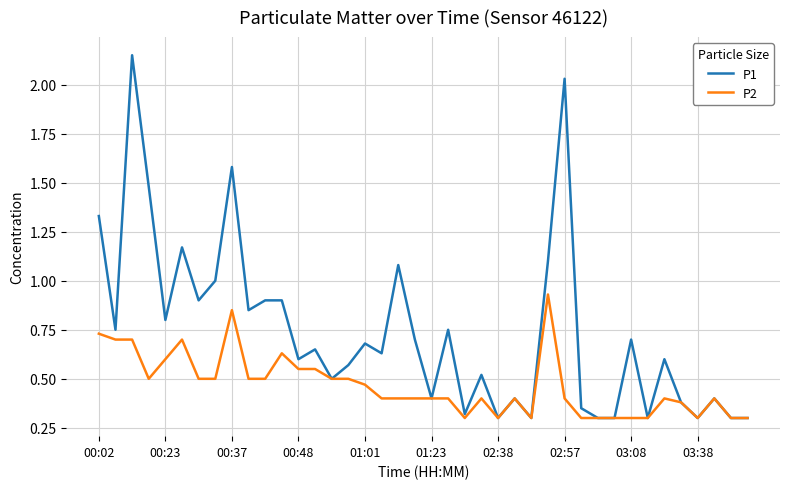

Which series has the largest range (max minus min)?

P1